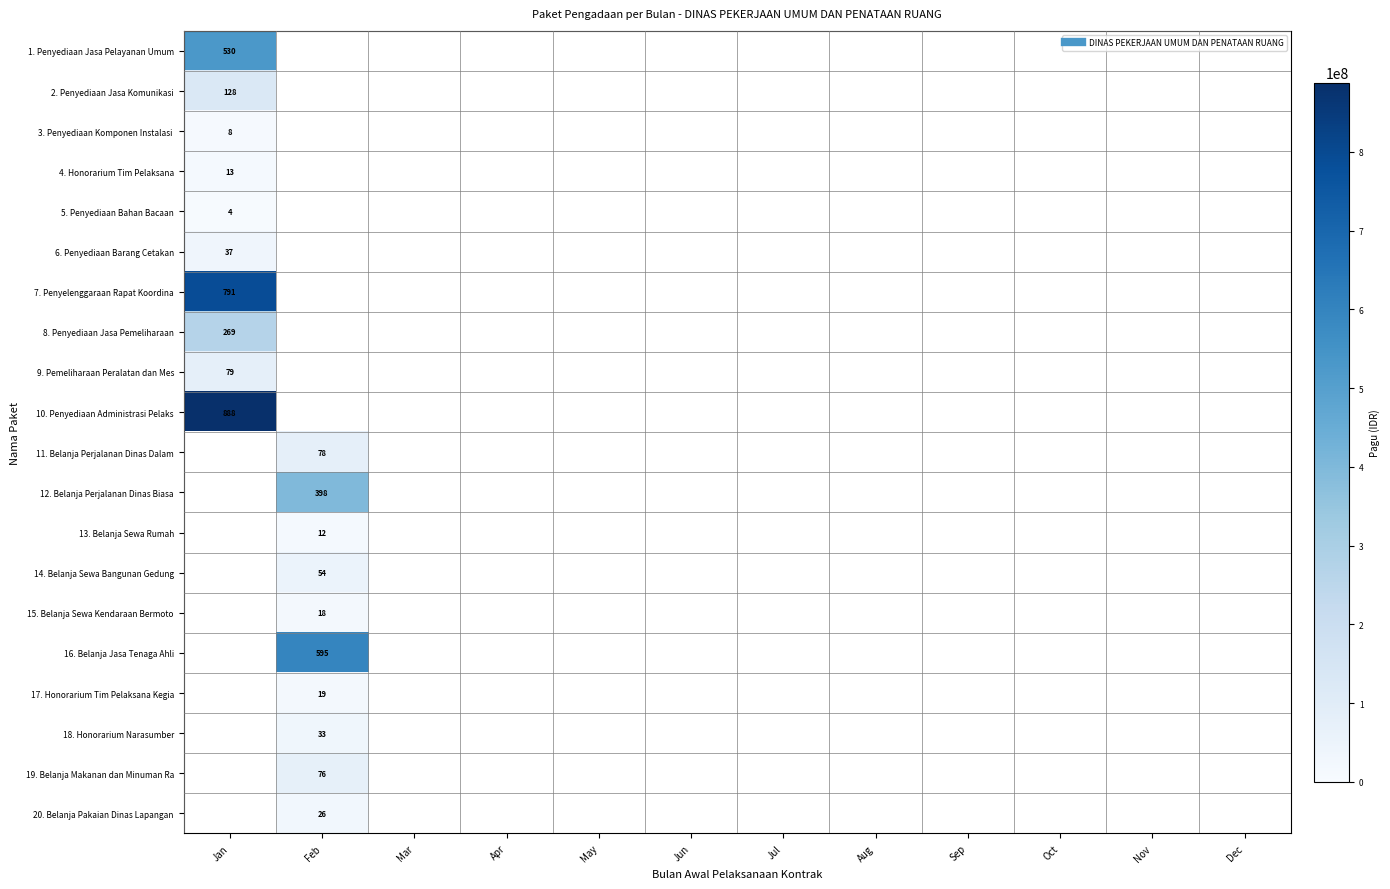

What is the maximum value for 6. Penyediaan Barang Cetakan?

37360000.0